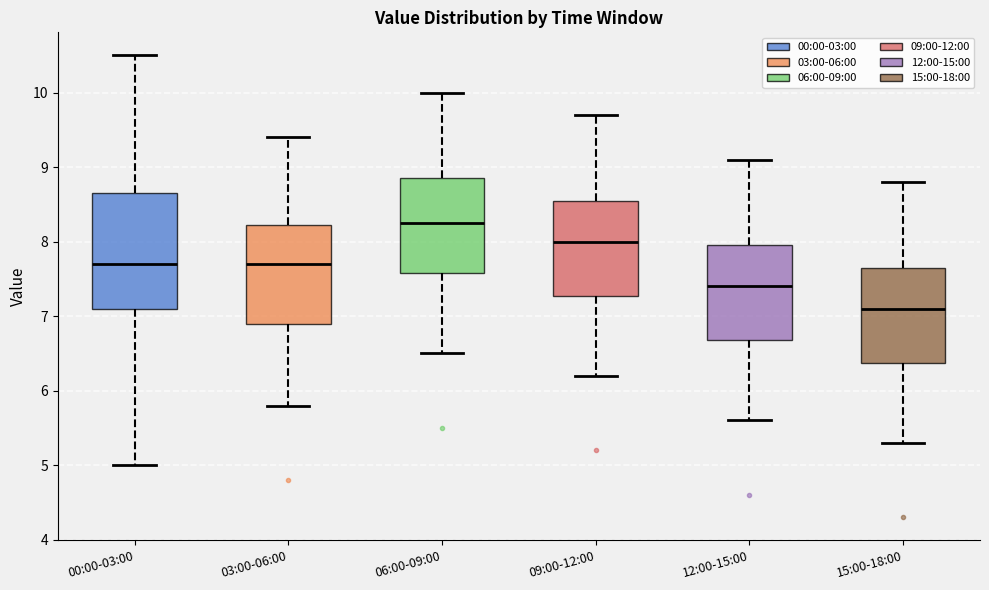

Reading left to right, transcribe this box plot: for each box, give where its median line is, the range the box spans, and where its two whiskers end, as read against the y-axis. The values are not printed on the chart, so give them approximately, as read against the axis.

00:00-03:00: median 7.7, box 7.1 to 8.7, whiskers 5.0 to 10.5
03:00-06:00: median 7.7, box 6.9 to 8.2, whiskers 5.8 to 9.4
06:00-09:00: median 8.3, box 7.6 to 8.9, whiskers 6.5 to 10.0
09:00-12:00: median 8.0, box 7.3 to 8.6, whiskers 6.2 to 9.7
12:00-15:00: median 7.4, box 6.7 to 8.0, whiskers 5.6 to 9.1
15:00-18:00: median 7.1, box 6.4 to 7.7, whiskers 5.3 to 8.8